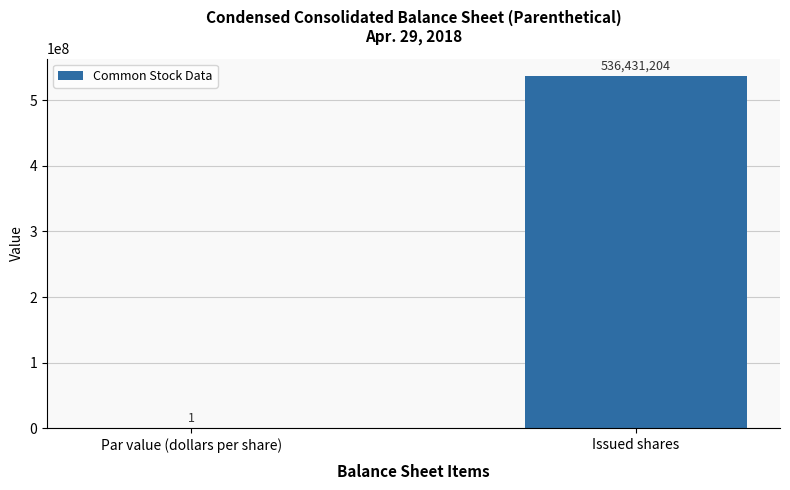

What is the sum of the values at Issued shares and Par value (dollars per share)?

536431205